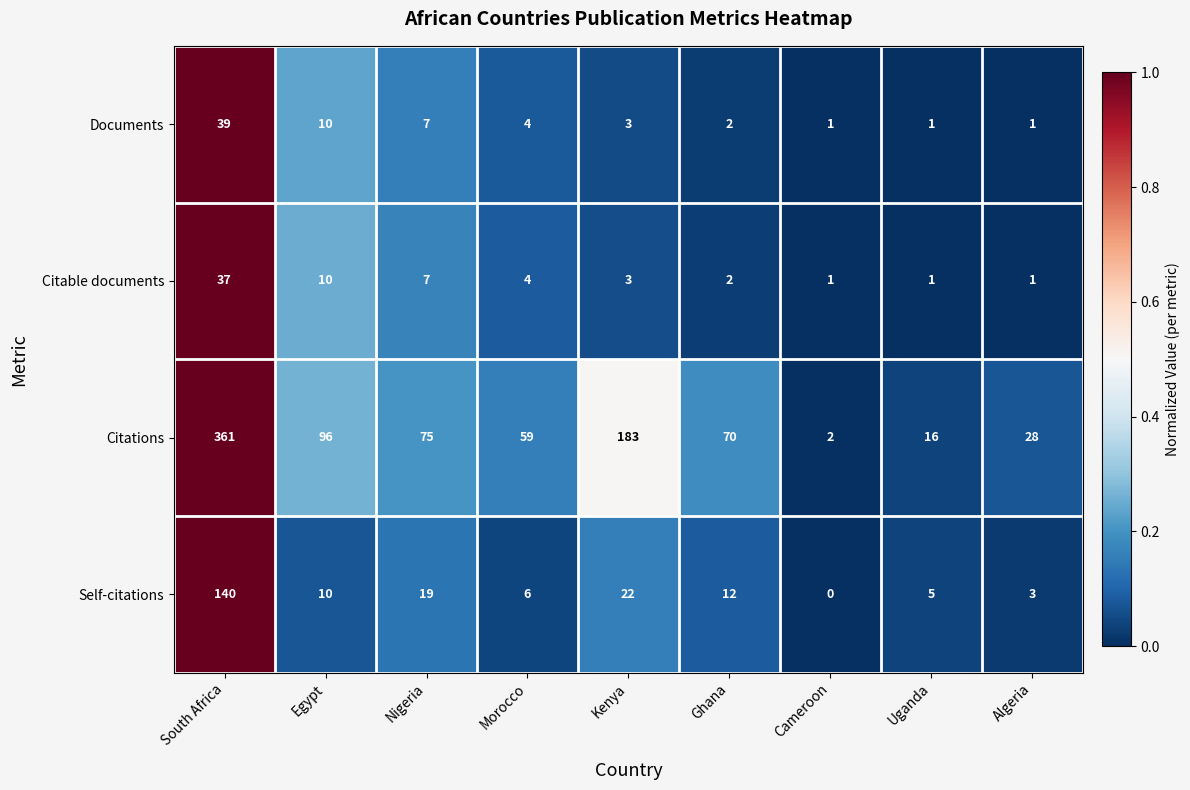

Between Kenya and Uganda, which series saw the biggest shift?

Citations